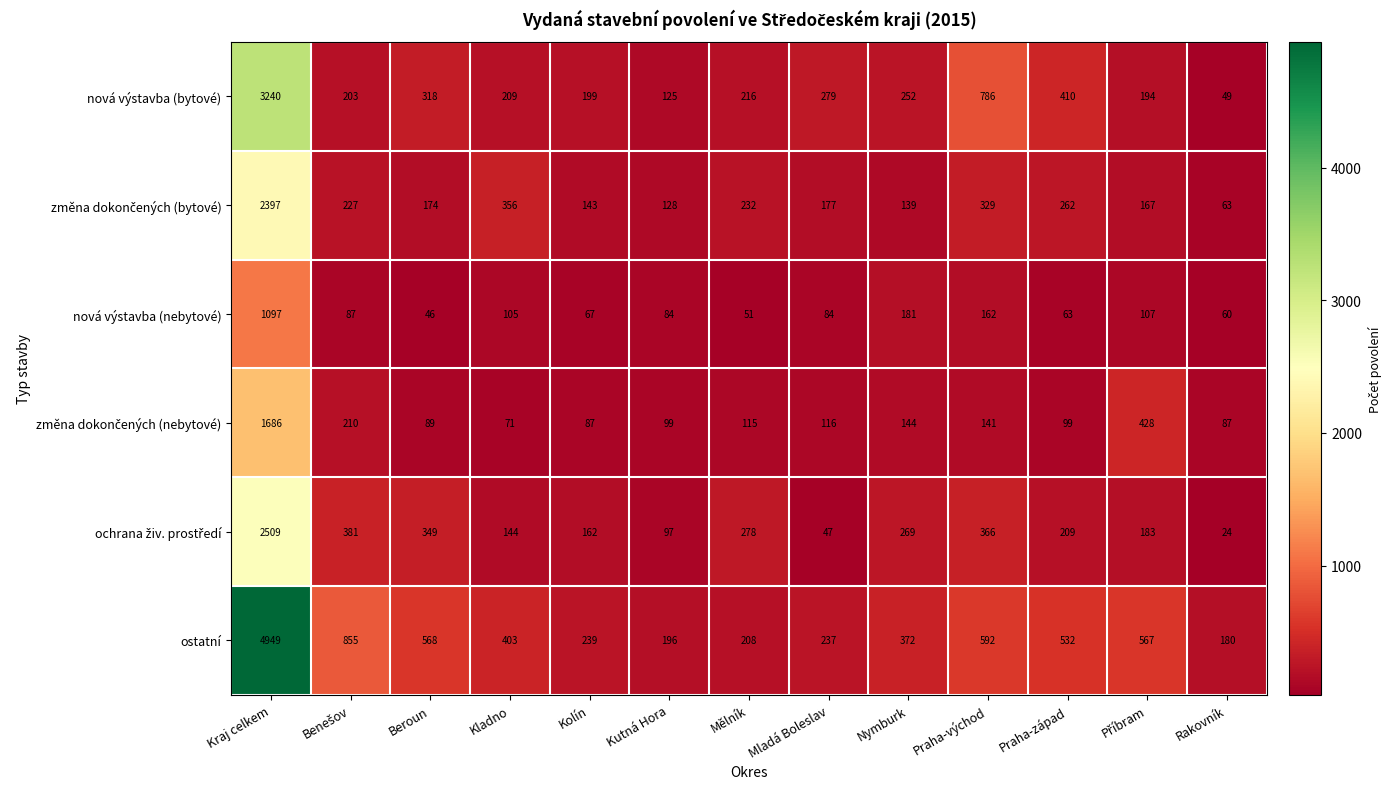

The nová výstavba (nebytové) series shows 51 at Mělník. True or false?

True